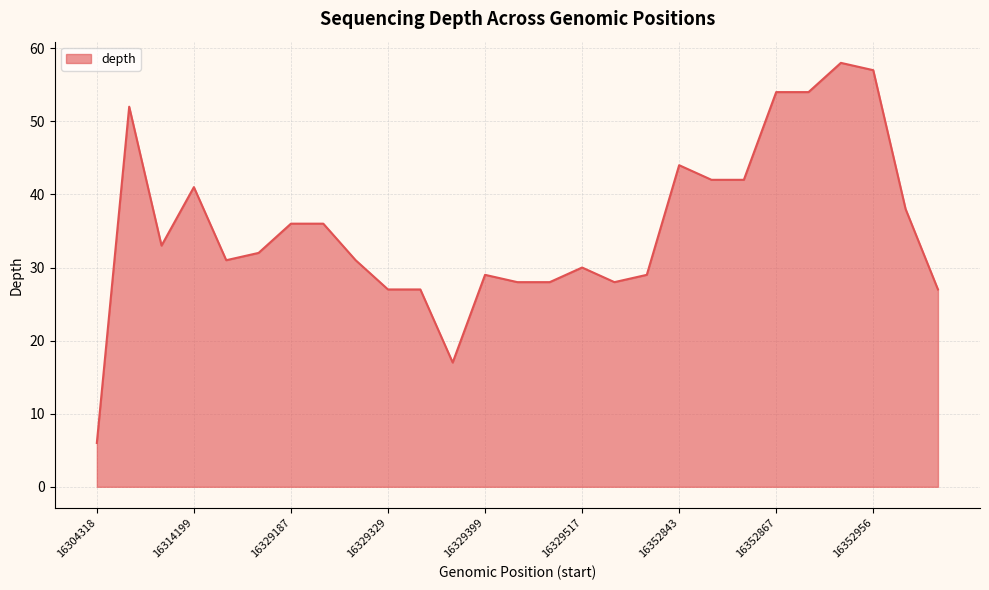

What is the minimum value shown in the chart?

6